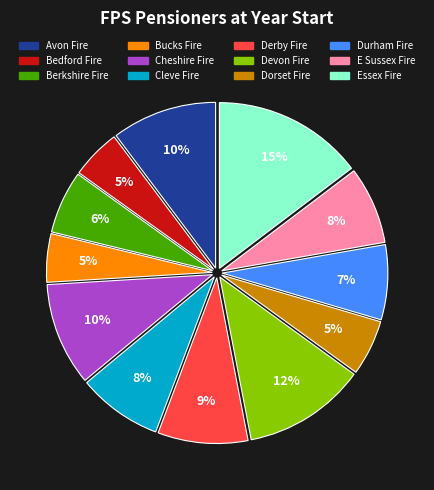

The Dorset Fire slice represents 1% of the pie. True or false?

False